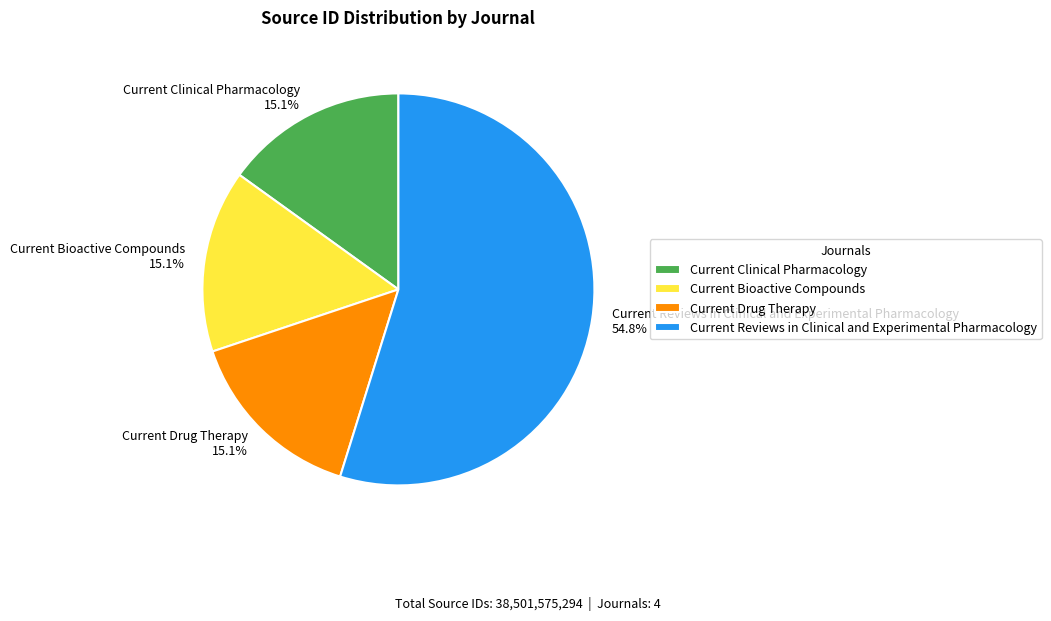

Does Current Drug Therapy represent more than half of the total?

No